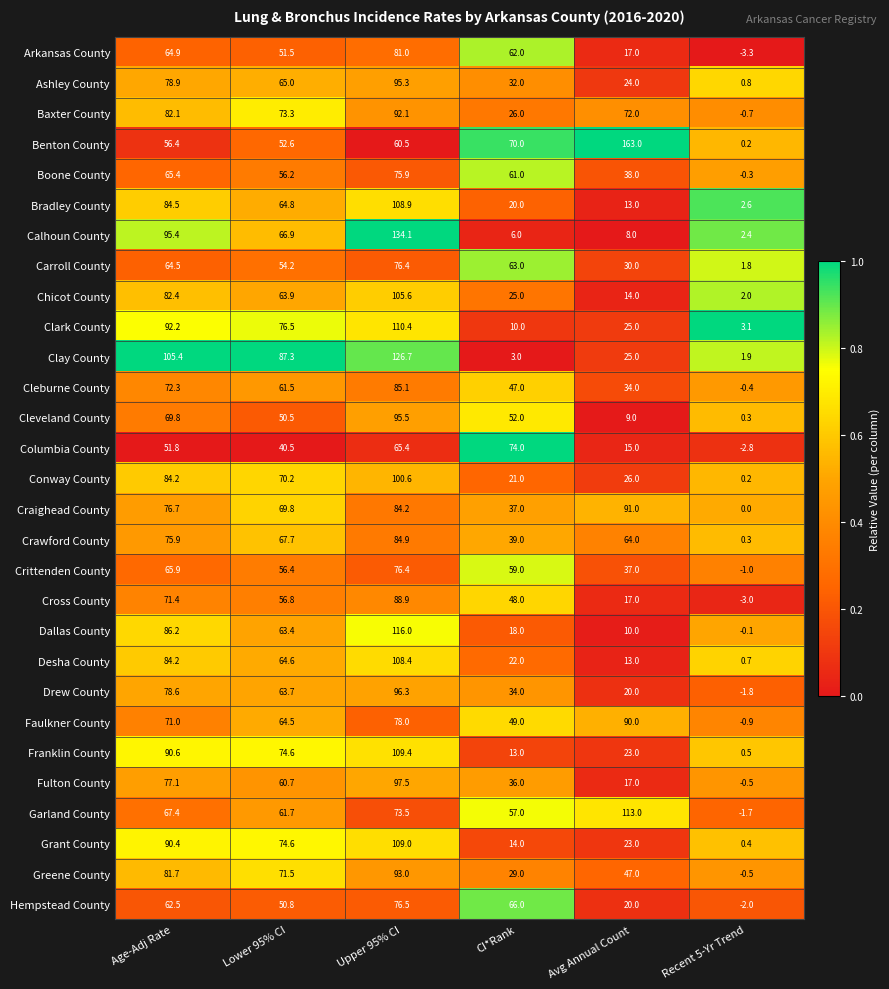

Which series has the largest range (max minus min)?

Benton County